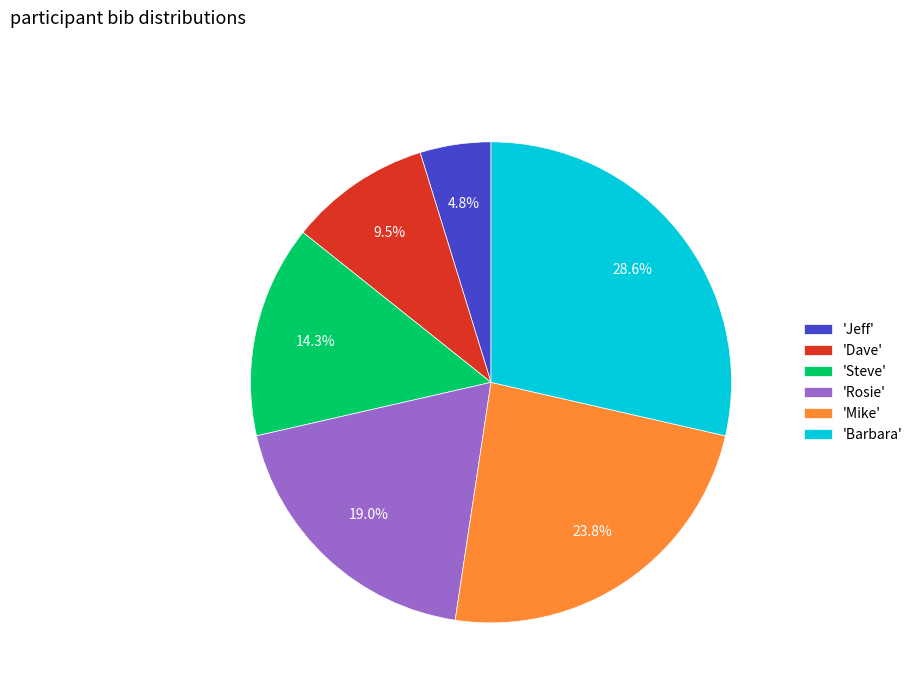

Does any single category account for the majority?

No